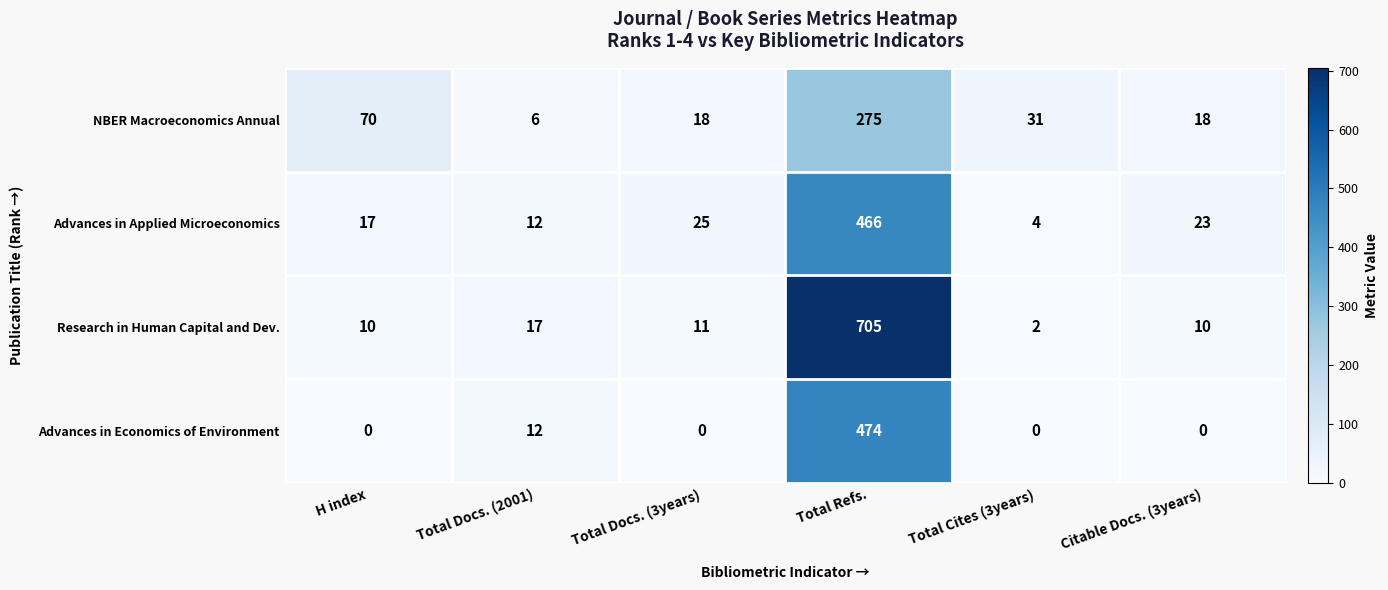

Reading right to left, transcribe all the data shown in this chart.

NBER Macroeconomics Annual: 18	31	275	18	6	70
Advances in Applied Microeconomics: 23	4	466	25	12	17
Research in Human Capital and Dev.: 10	2	705	11	17	10
Advances in Economics of Environment: 0	0	474	0	12	0